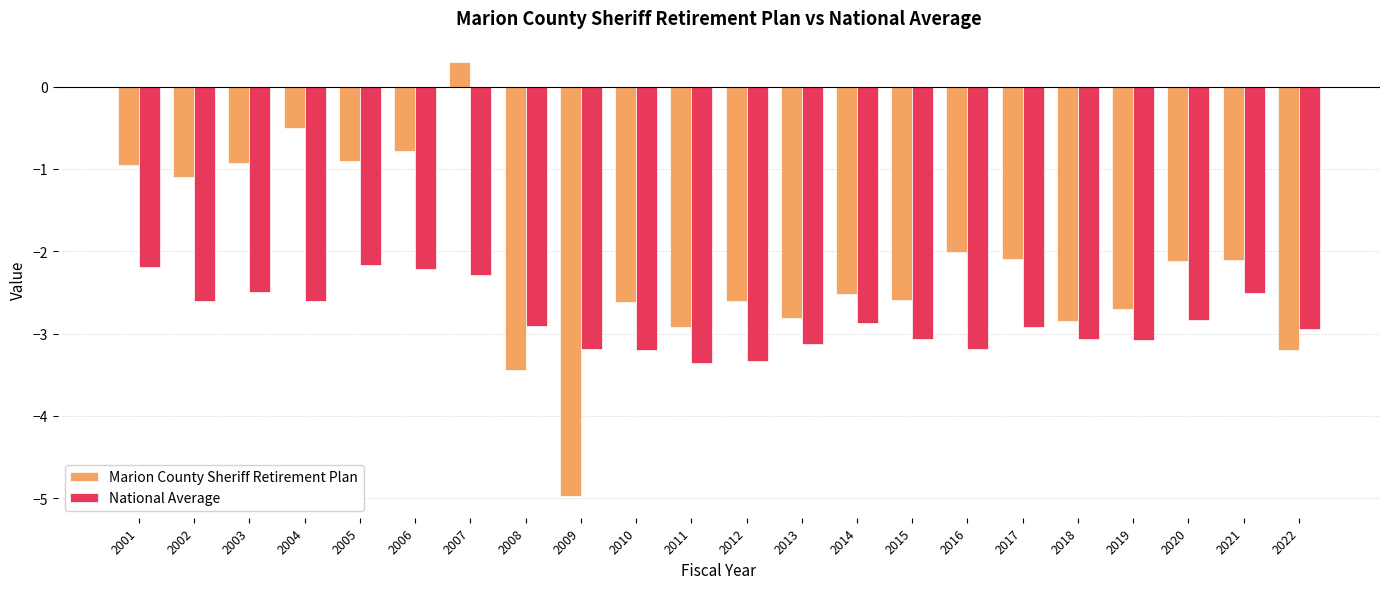

What is the highest value of the Marion County Sheriff Retirement Plan series?

0.3